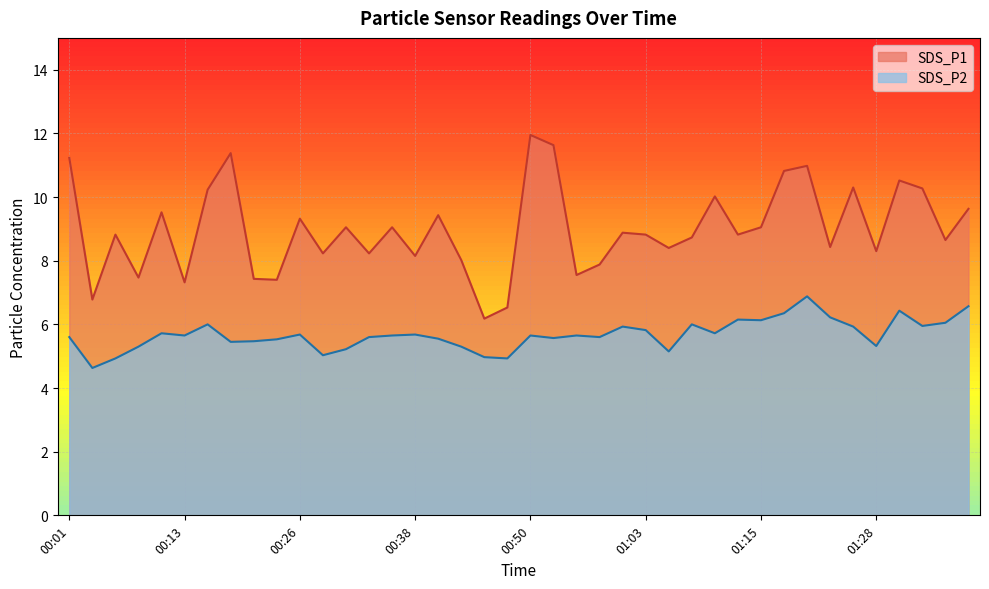

The value of SDS_P1 at 00:33 is 8.2. True or false?

True